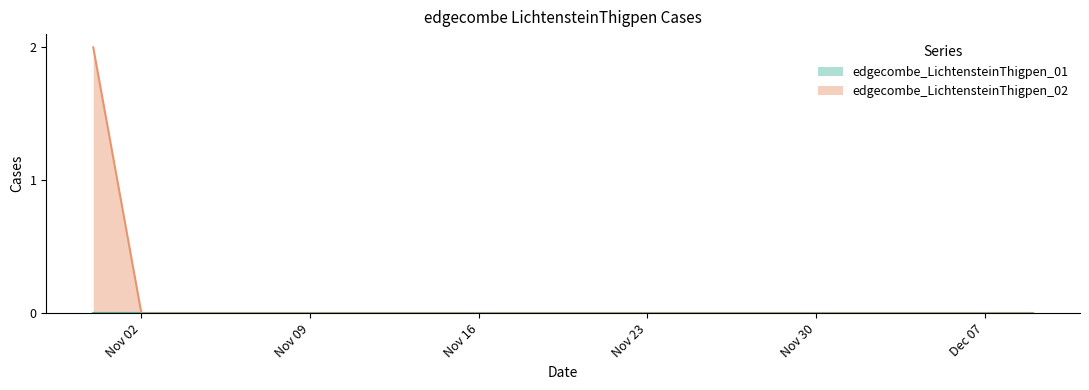

Which series has the widest spread of values?

edgecombe_LichtensteinThigpen_02